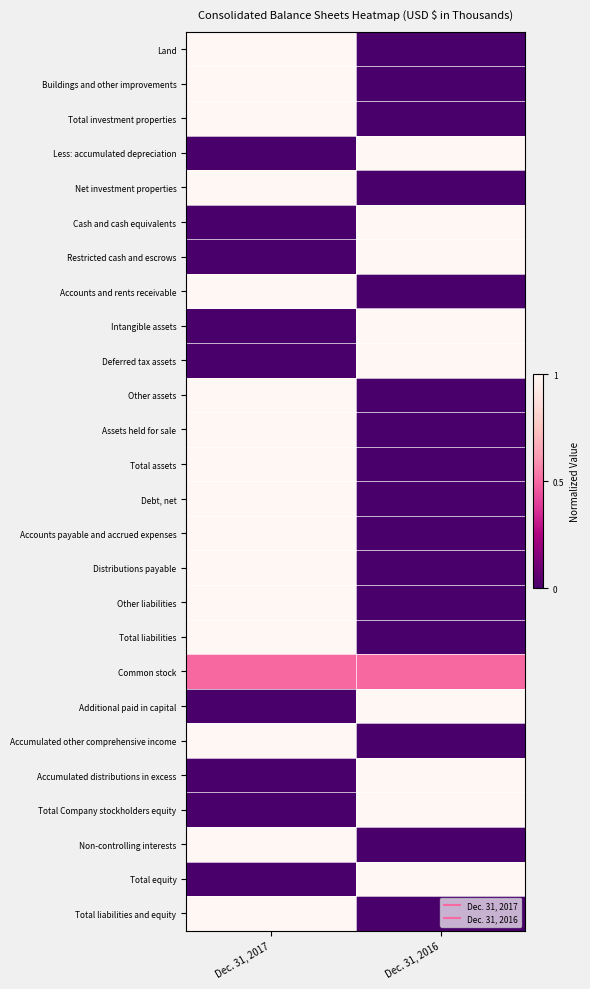

What is the spread (max minus min) of values at Dec. 31, 2016?

1.0